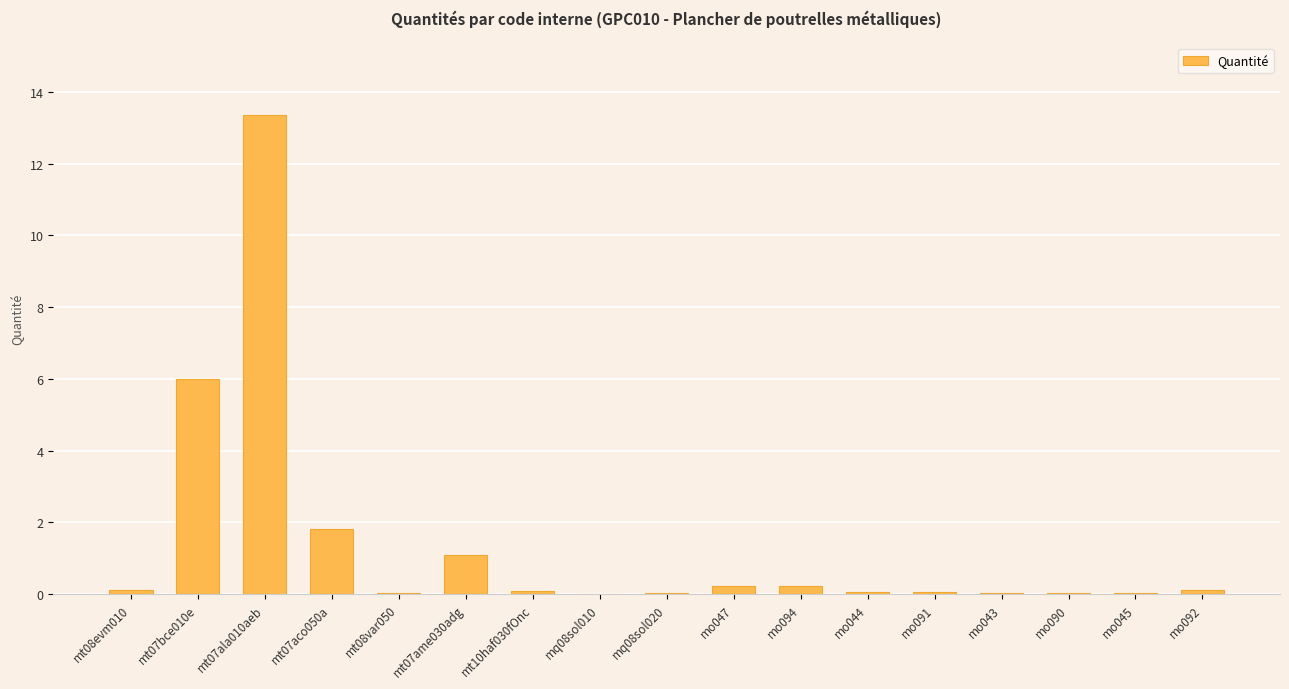

Which category has the highest value across all series?

mt07ala010aeb